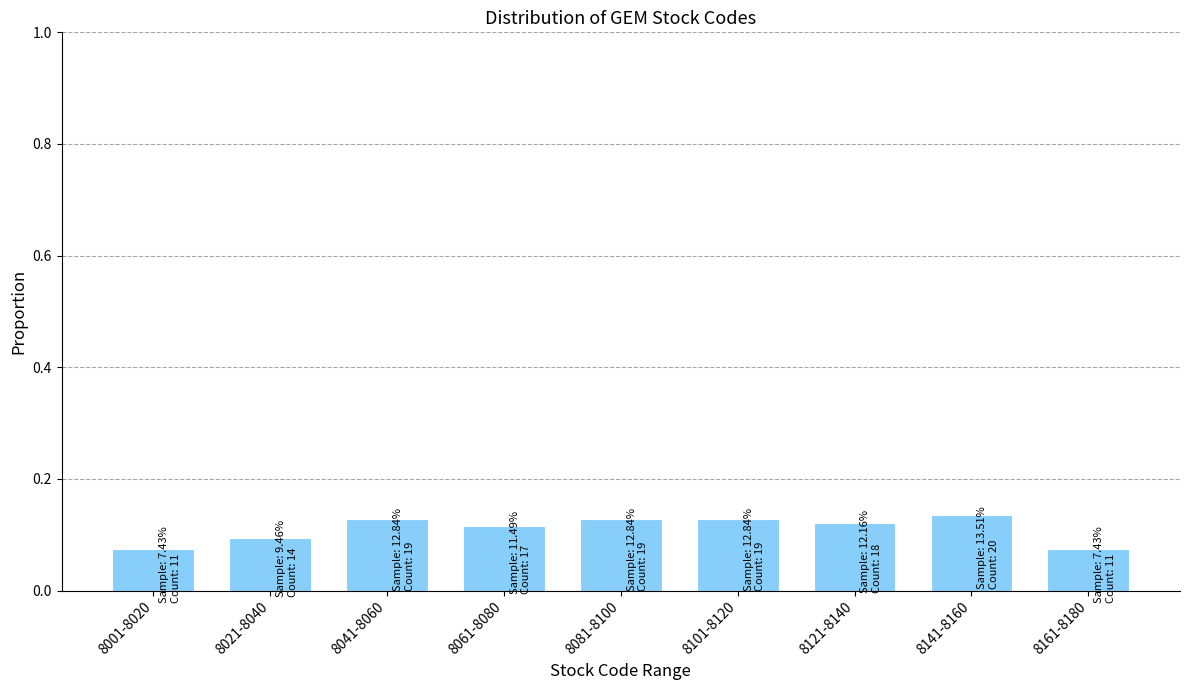

What is the sum of all values?

1.0